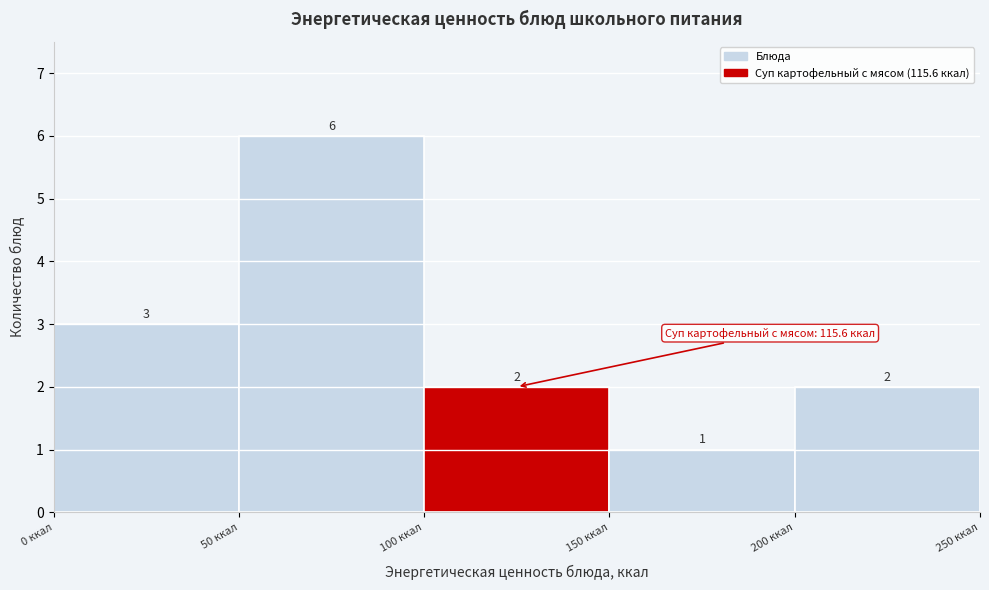

How tall is the bar that spans 200 to 250 on the x-axis?

2